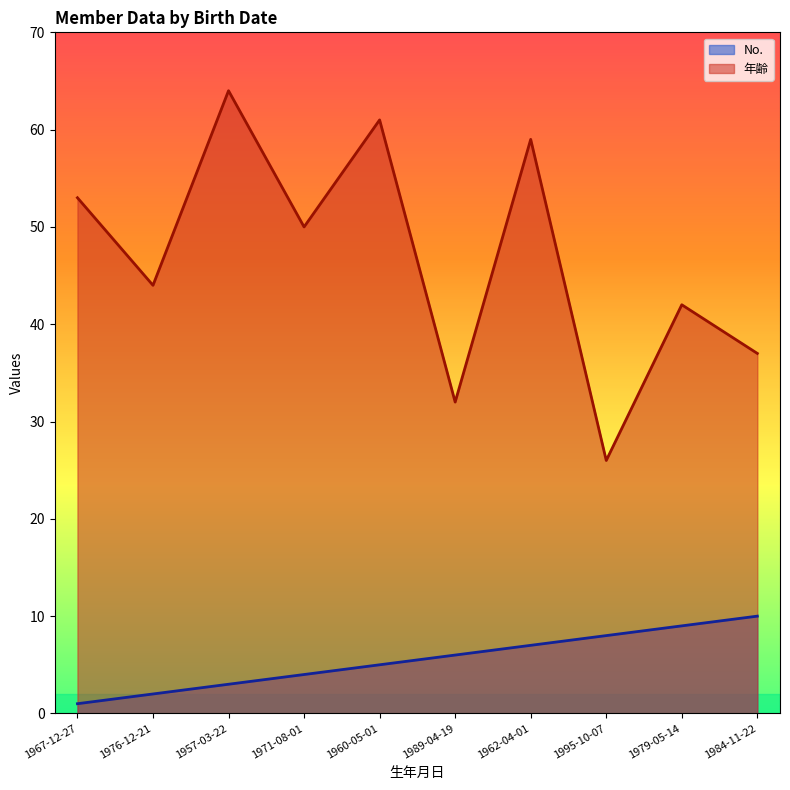

What is the sum of all No. values?

55